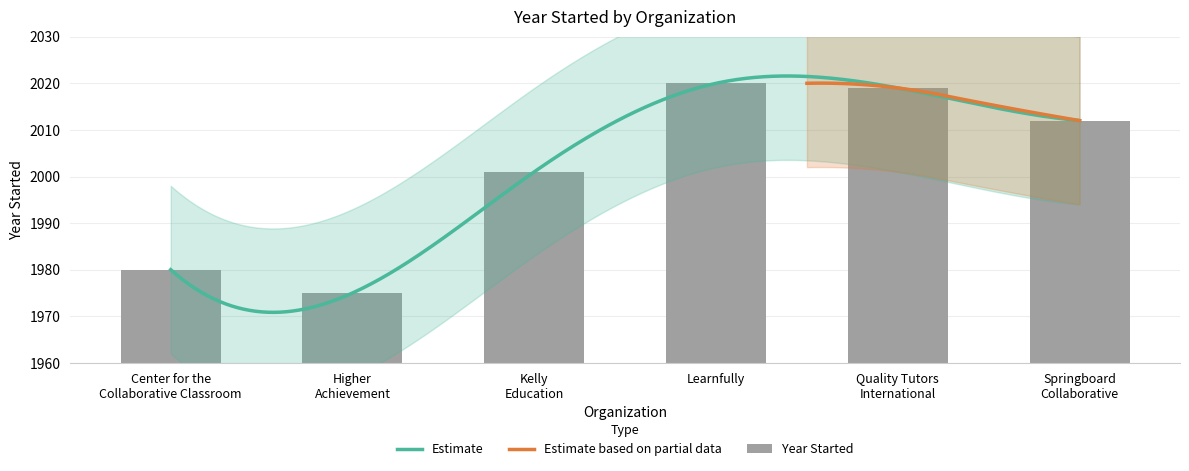

What is the difference between the values at Center for the
Collaborative Classroom and Learnfully?

40